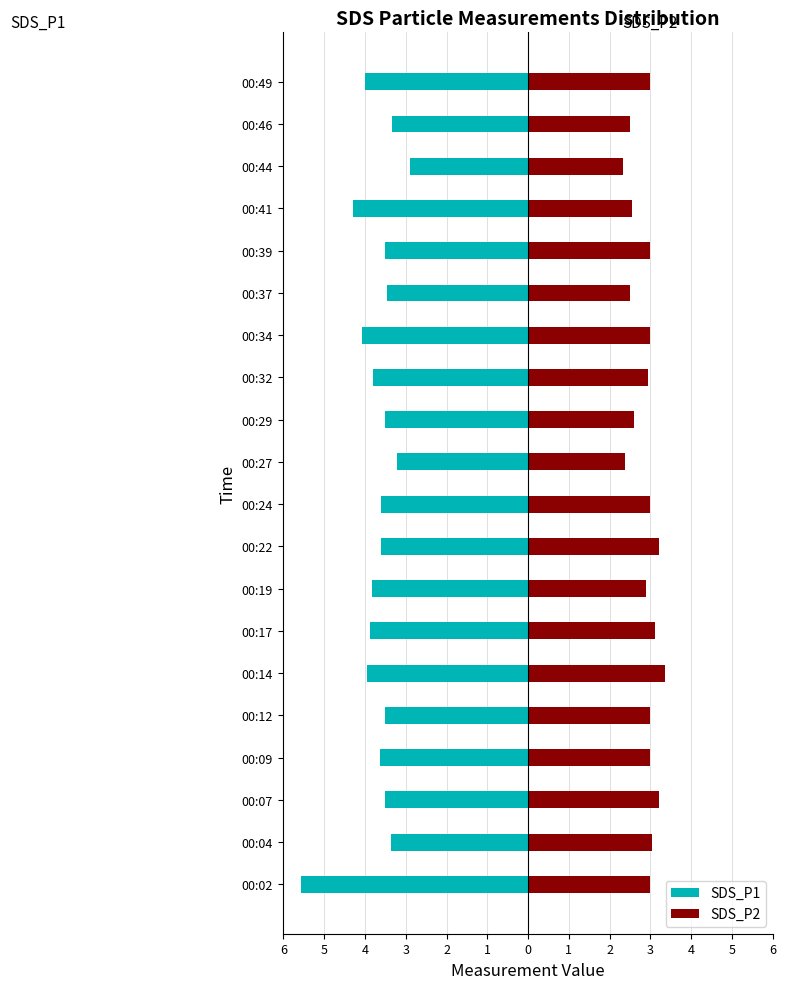

What is the label of the 13th bar from the right?

1